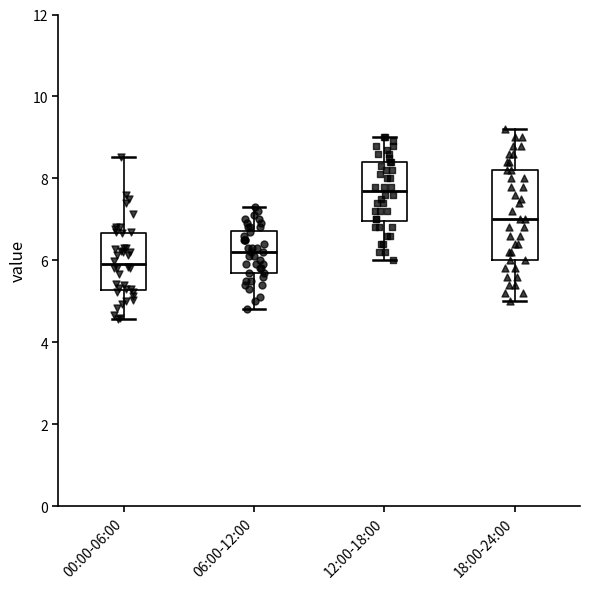

Where is the upper edge of the box for 12:00-18:00 on the y-axis? The values are not printed on the chart, so give them approximately, as read against the axis.

8.4